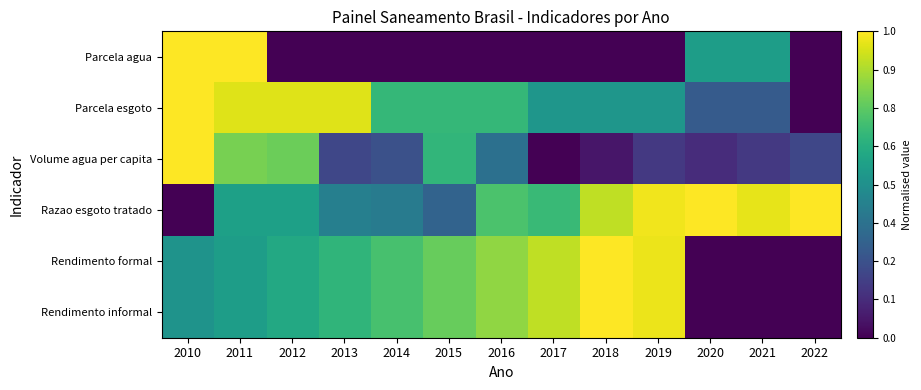

Reading right to left, transcribe all the data shown in this chart.

Parcela agua: 2022=0.0	2021=0.6	2020=0.6	2019=0.0	2018=0.0	2017=0.0	2016=0.0	2015=0.0	2014=0.0	2013=0.0	2012=0.0	2011=1.0	2010=1.0
Parcela esgoto: 2022=0.0	2021=0.3	2020=0.3	2019=0.5	2018=0.5	2017=0.5	2016=0.7	2015=0.7	2014=0.7	2013=1.0	2012=1.0	2011=1.0	2010=1.0
Volume agua per capita: 2022=0.2	2021=0.2	2020=0.1	2019=0.2	2018=0.1	2017=0.0	2016=0.4	2015=0.7	2014=0.2	2013=0.2	2012=0.8	2011=0.8	2010=1.0
Razao esgoto tratado: 2022=1.0	2021=1.0	2020=1.0	2019=1.0	2018=0.9	2017=0.7	2016=0.7	2015=0.3	2014=0.4	2013=0.4	2012=0.6	2011=0.6	2010=0.0
Rendimento formal: 2022=0.0	2021=0.0	2020=0.0	2019=1.0	2018=1.0	2017=0.9	2016=0.8	2015=0.8	2014=0.7	2013=0.7	2012=0.6	2011=0.6	2010=0.5
Rendimento informal: 2022=0.0	2021=0.0	2020=0.0	2019=1.0	2018=1.0	2017=0.9	2016=0.8	2015=0.8	2014=0.7	2013=0.7	2012=0.6	2011=0.6	2010=0.5